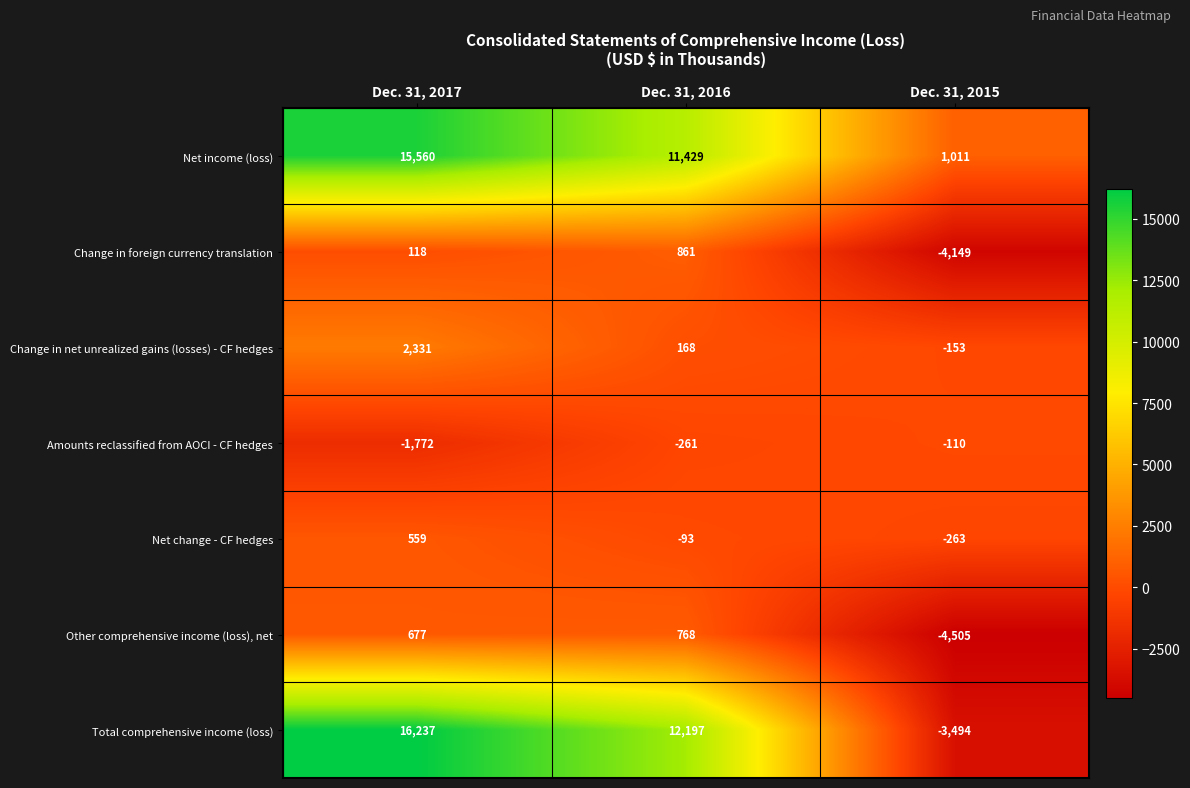

What is the average value of the Change in net unrealized gains (losses) - CF hedges series?

782